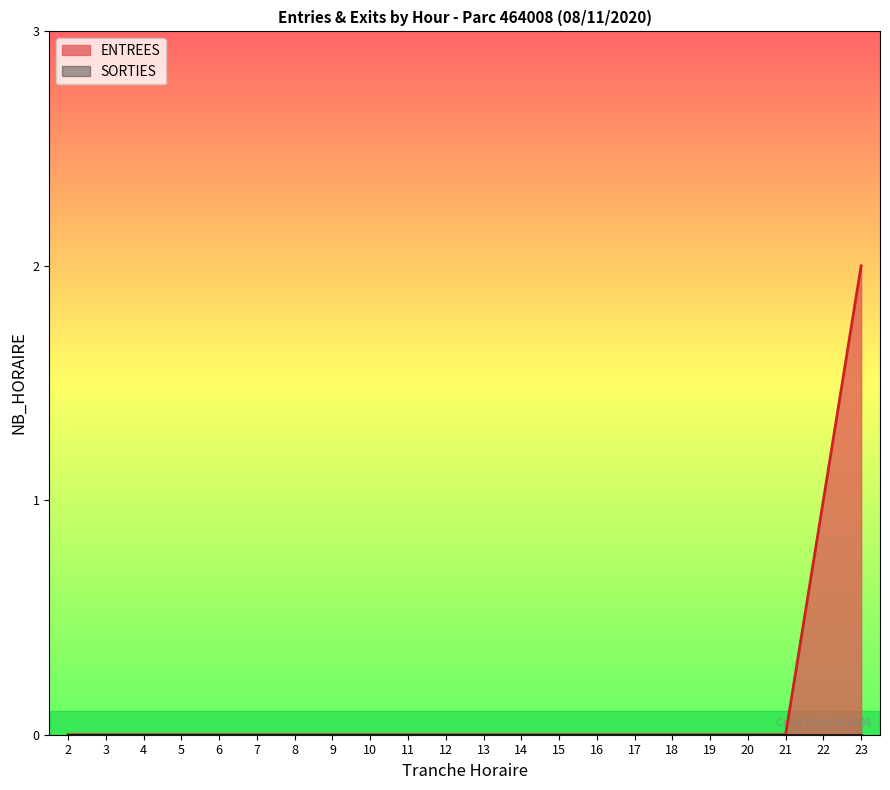

Is it true that the value at 4 is -1?

False